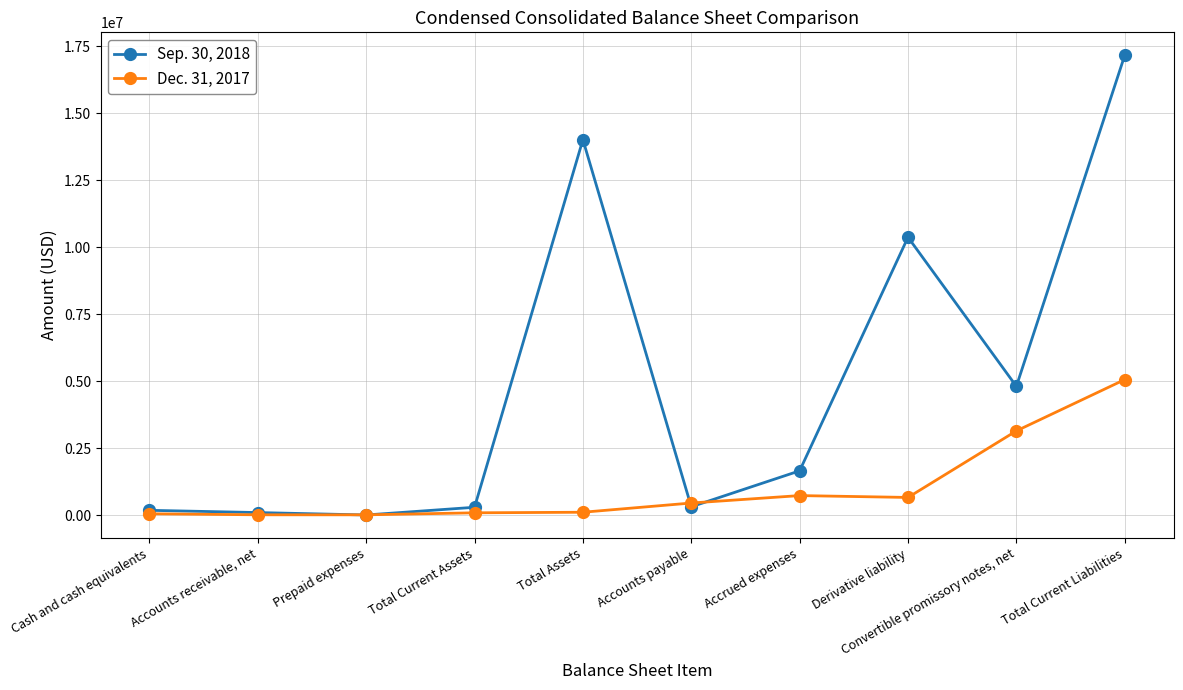

What is the value of the Dec. 31, 2017 point at the 10th from the left?

5063976